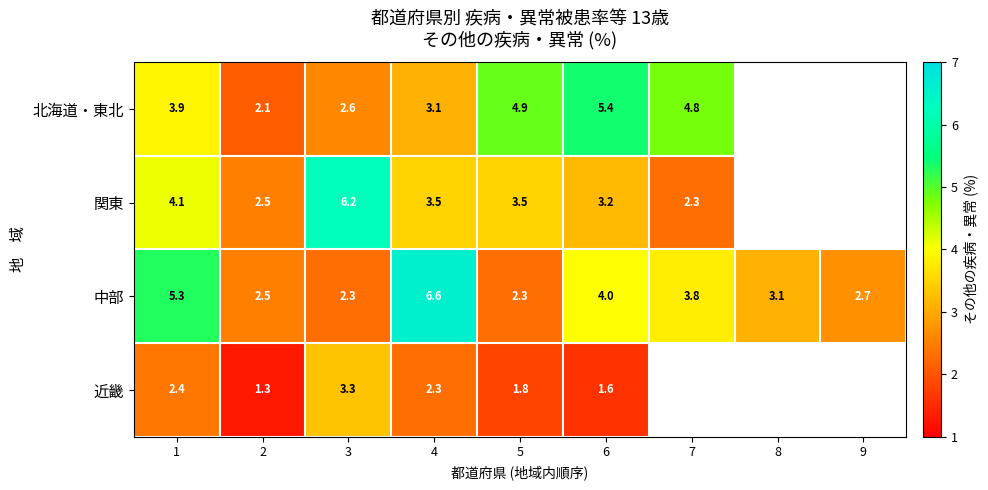

Is the value of 関東 at 5 greater than the value of 北海道・東北 at 7?

No